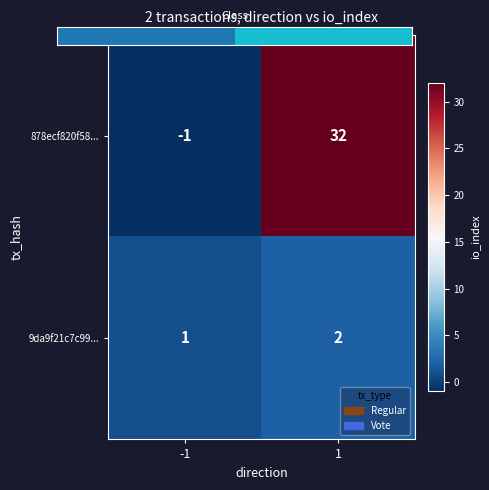

Rank the categories by 9da9f21c7c99... value from highest to lowest.

1, -1